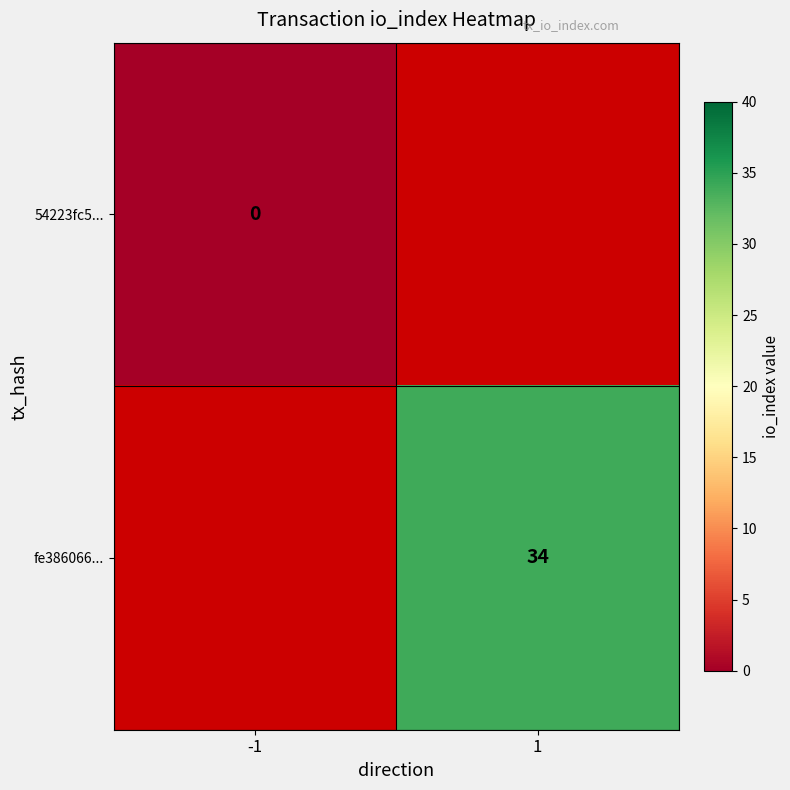

True or false: fe386066... has a value of 34 at 1.

True